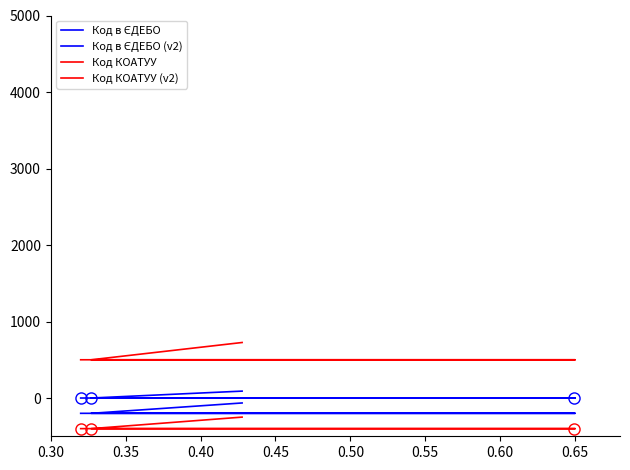

The Код КОАТУУ series shows -609.7 at 0.30. True or false?

False